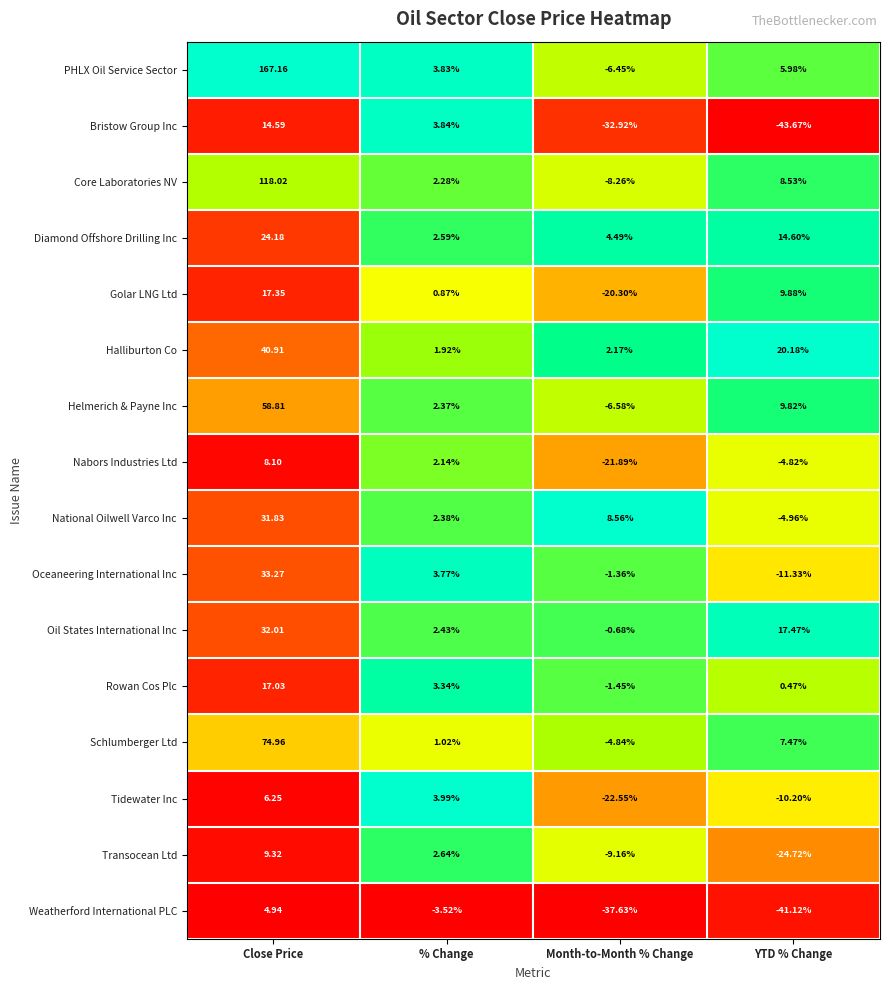

At which category does the chart reach its peak across all series?

Close Price